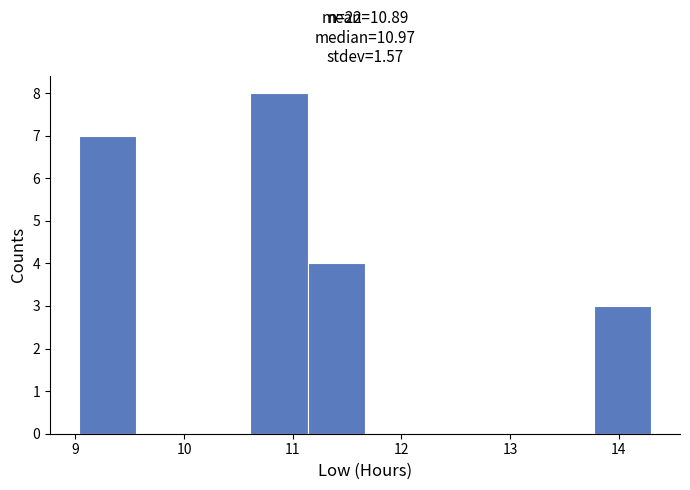

Reading left to right, list every bar in this chart as the range it spans on the x-axis followed by its height. Neither the bar edges nor the heights are printed on the chart, so give them approximately, as read against the axes.

9.0 to 9.6: 7
9.6 to 10.1: 0
10.1 to 10.6: 0
10.6 to 11.1: 8
11.1 to 11.7: 4
11.7 to 12.2: 0
12.2 to 12.7: 0
12.7 to 13.2: 0
13.2 to 13.8: 0
13.8 to 14.3: 3